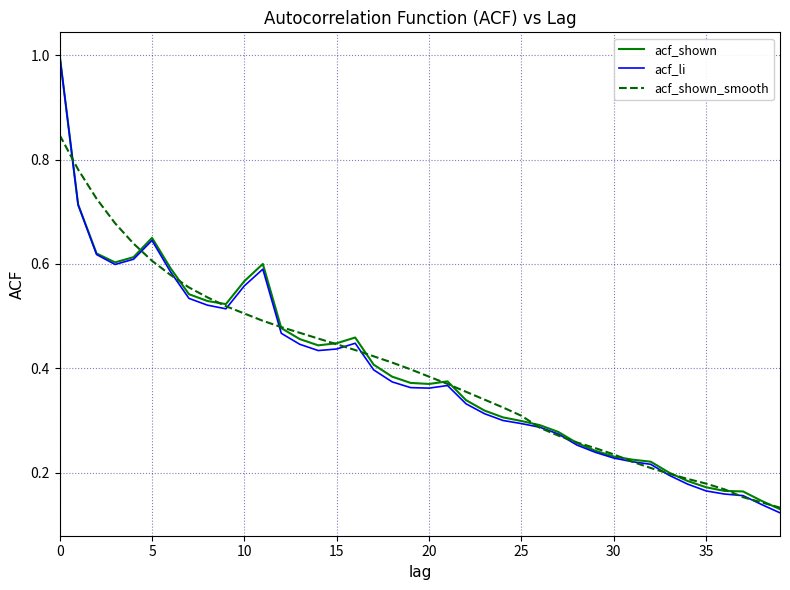

Which series has the widest spread of values?

acf_li